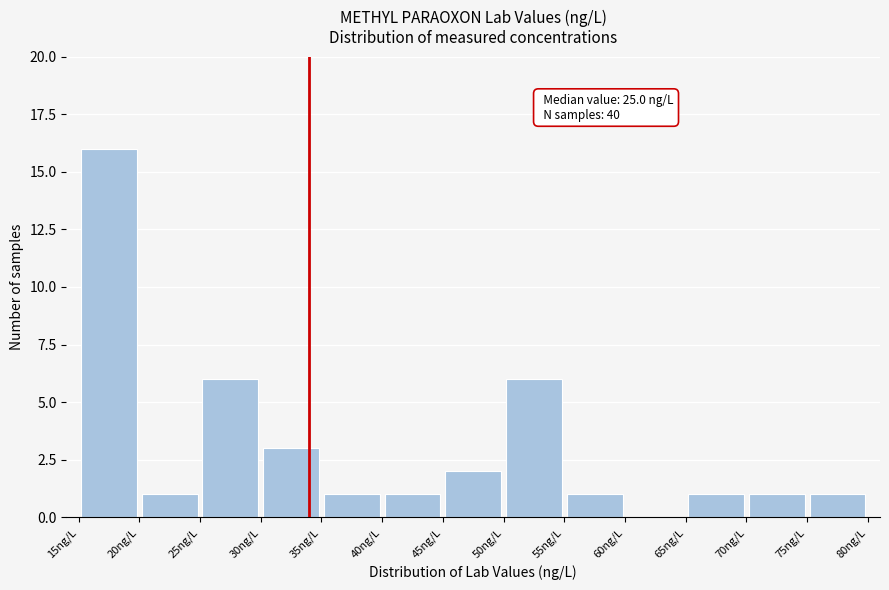

Which range on the x-axis has the tallest bar?

15 to 20